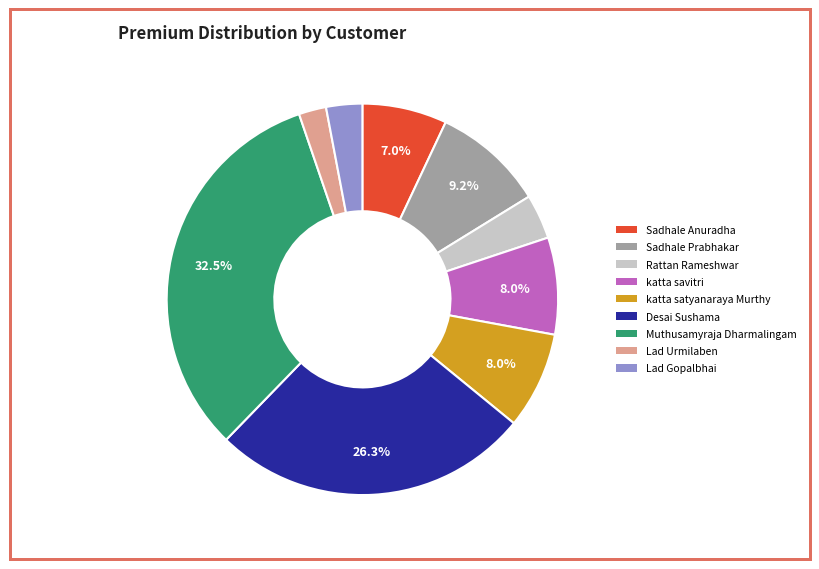

Is it true that Sadhale Prabhakar is 9% of the pie?

True